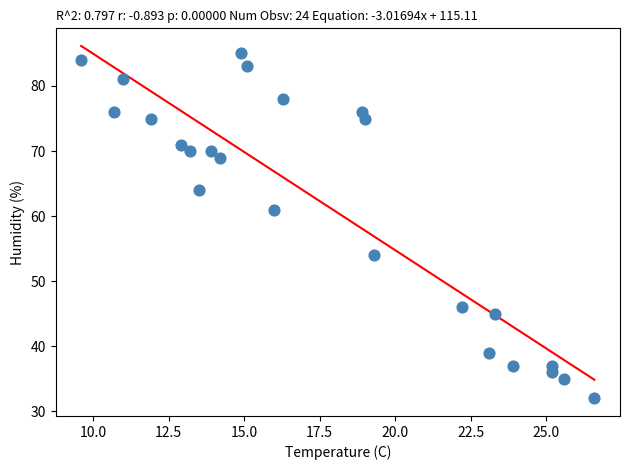

What Y value in the scatter plot is closest to 58?

61